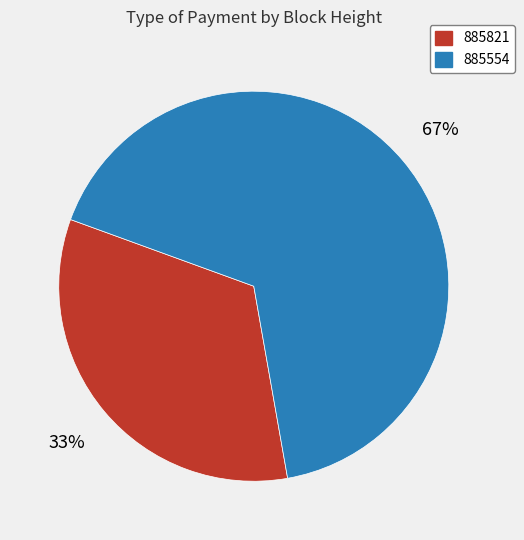

Between 885554 and 885821, which is larger?

885554